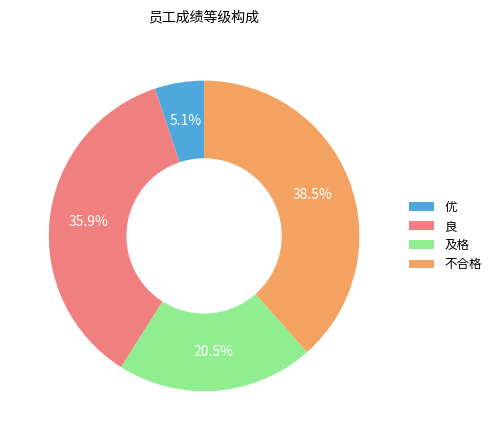

Which has a higher value, 及格 or 优?

及格